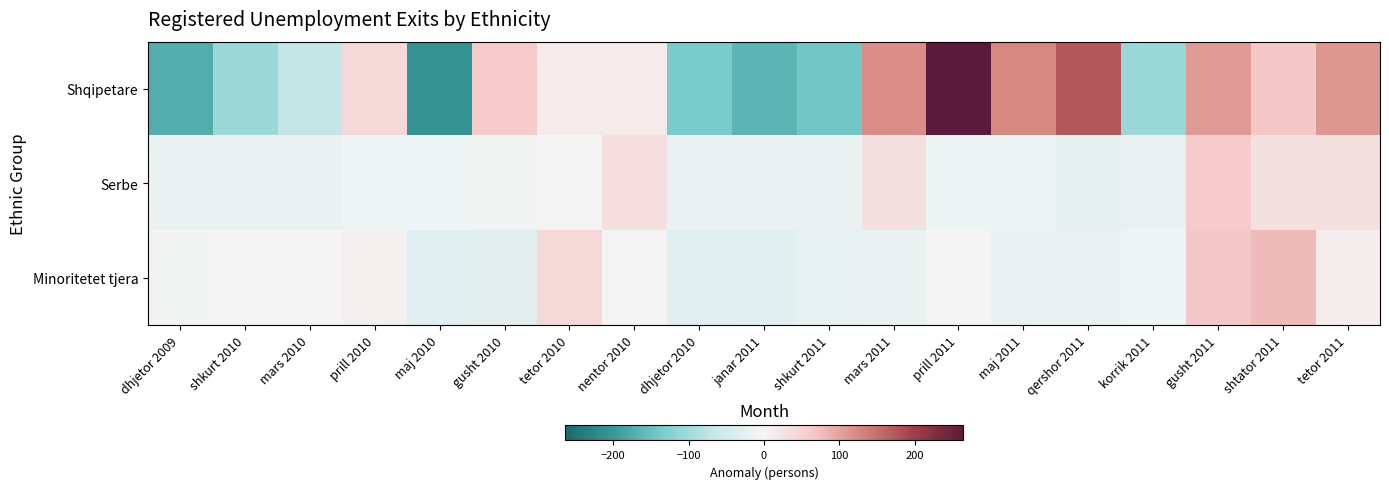

Reading left to right, extract all data points from this chart.

Shqipetare: dhjetor 2009=-173.4	shkurt 2010=-104.4	mars 2010=-69.4	prill 2010=42.6	maj 2010=-208.4	gusht 2010=61.6	tetor 2010=13.6	nentor 2010=12.6	dhjetor 2010=-135.4	janar 2011=-163.4	shkurt 2011=-142.4	mars 2011=121.6	prill 2011=264.6	maj 2011=124.6	qershor 2011=175.6	korrik 2011=-105.4	gusht 2011=107.6	shtator 2011=64.6	tetor 2011=113.6
Serbe: dhjetor 2009=-17.0	shkurt 2010=-16.0	mars 2010=-18.0	prill 2010=-10.0	maj 2010=-10.0	gusht 2010=-6.0	tetor 2010=1.0	nentor 2010=33.0	dhjetor 2010=-16.0	janar 2011=-16.0	shkurt 2011=-18.0	mars 2011=30.0	prill 2011=-11.0	maj 2011=-12.0	qershor 2011=-21.0	korrik 2011=-15.0	gusht 2011=61.0	shtator 2011=31.0	tetor 2011=30.0
Minoritetet tjera: dhjetor 2009=-4.0	shkurt 2010=-2.0	mars 2010=1.0	prill 2010=8.0	maj 2010=-32.0	gusht 2010=-26.0	tetor 2010=43.0	nentor 2010=2.0	dhjetor 2010=-33.0	janar 2011=-30.0	shkurt 2011=-20.0	mars 2011=-18.0	prill 2011=0.0	maj 2011=-17.0	qershor 2011=-16.0	korrik 2011=-10.0	gusht 2011=65.0	shtator 2011=78.0	tetor 2011=11.0